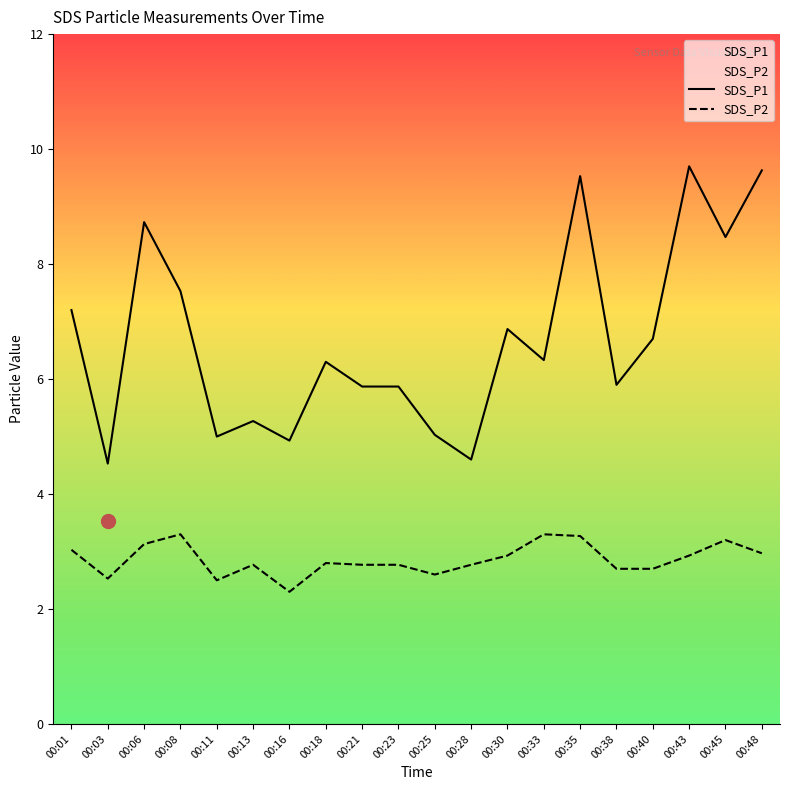

Which series changed the most between 00:18 and 00:38?

SDS_P1